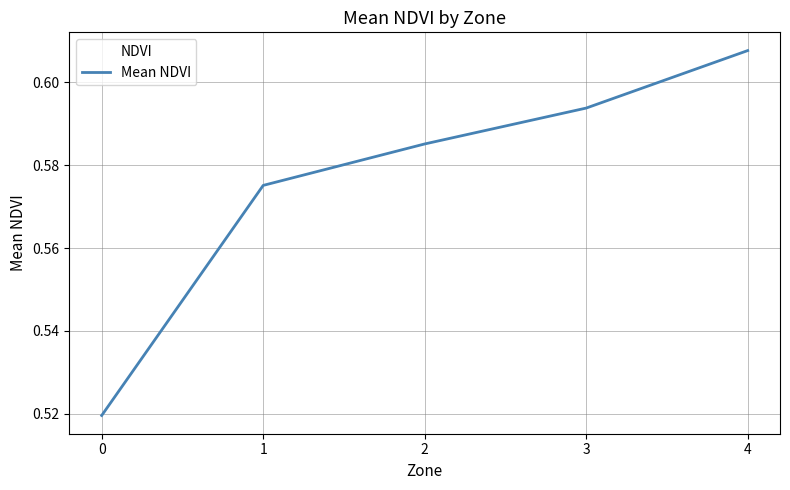

Count the number of data series in this chart.

1